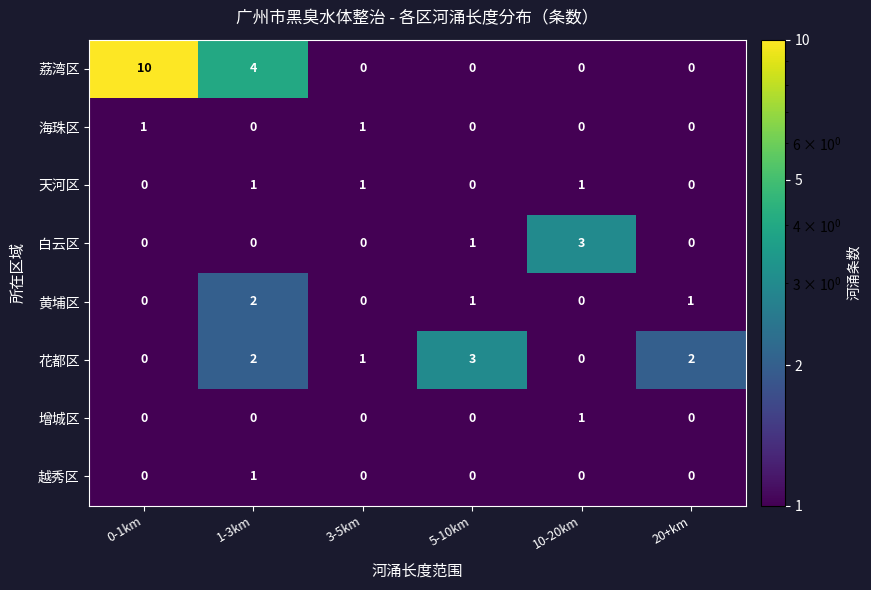

Count the number of categories in the chart.

6